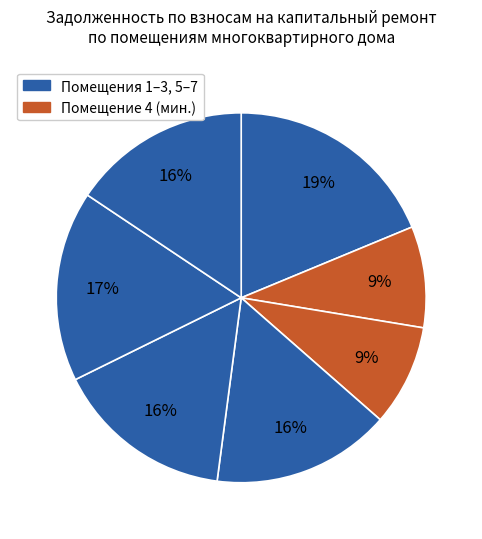

How many slices are in this pie chart?

7